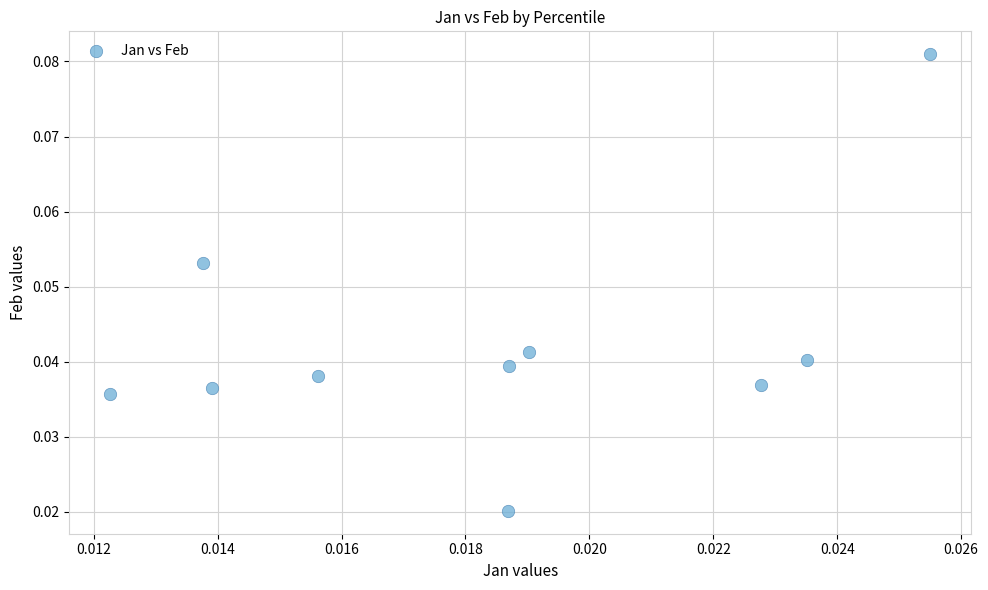

How many points are shown in the scatter plot?

10